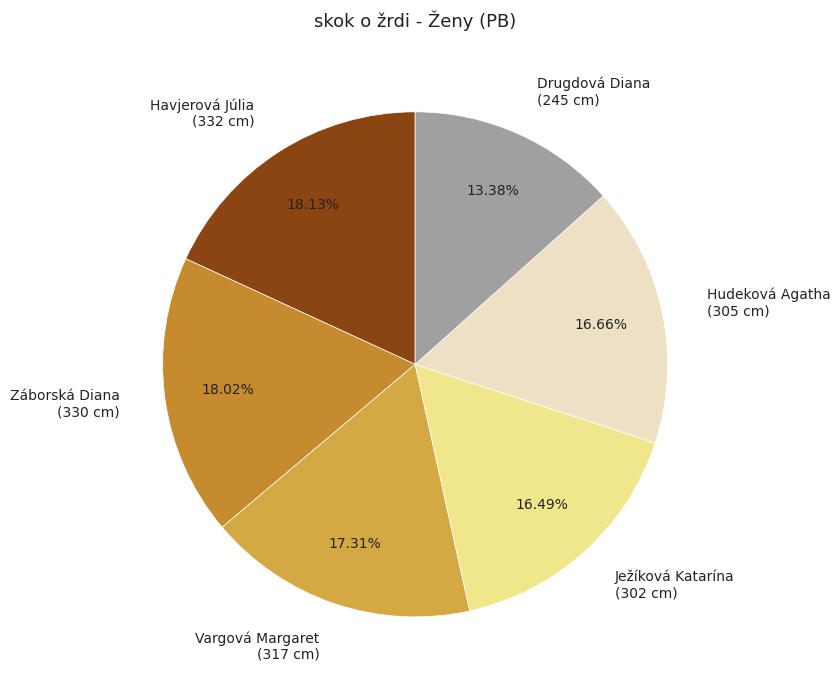

To the nearest percent, what is the average slice percentage?

17%